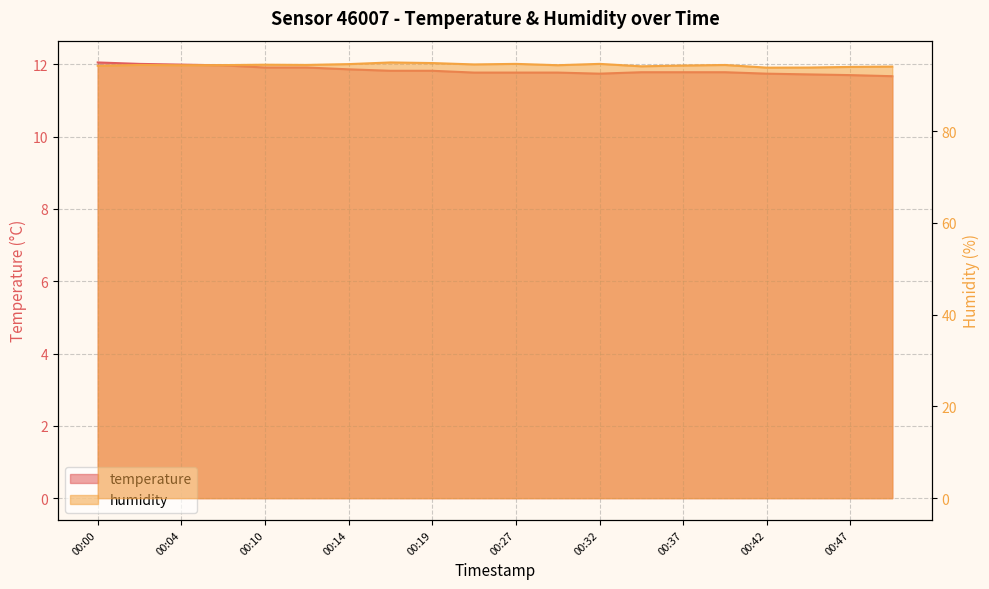

What is the sum of all temperature values?

236.6